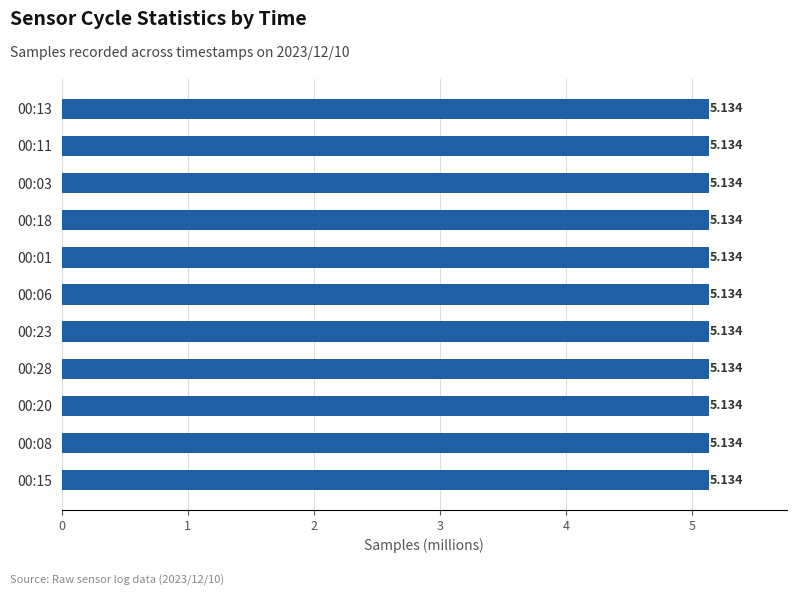

What is the sum of all values?

56.5